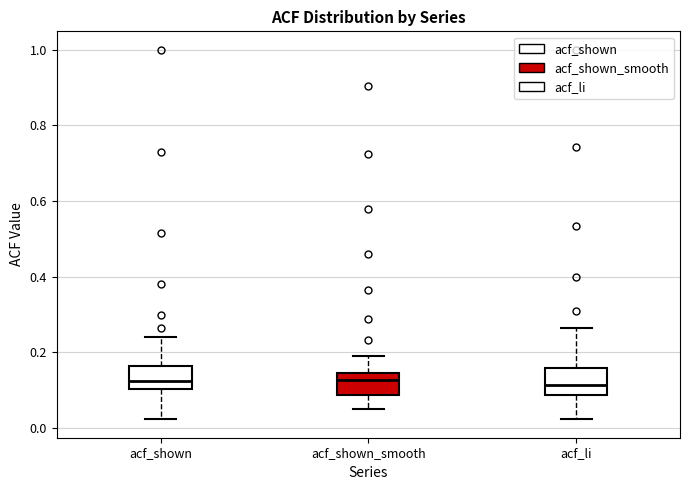

Reading left to right, read every box against the y-axis: the position of its median line, the range the box covers, and the ends of its whiskers. The values are not printed on the chart, so give them approximately, as read against the axis.

acf_shown: median 0.12, box 0.10 to 0.16, whiskers 0.02 to 0.24
acf_shown_smooth: median 0.12, box 0.08 to 0.14, whiskers 0.06 to 0.18
acf_li: median 0.12, box 0.08 to 0.16, whiskers 0.02 to 0.26